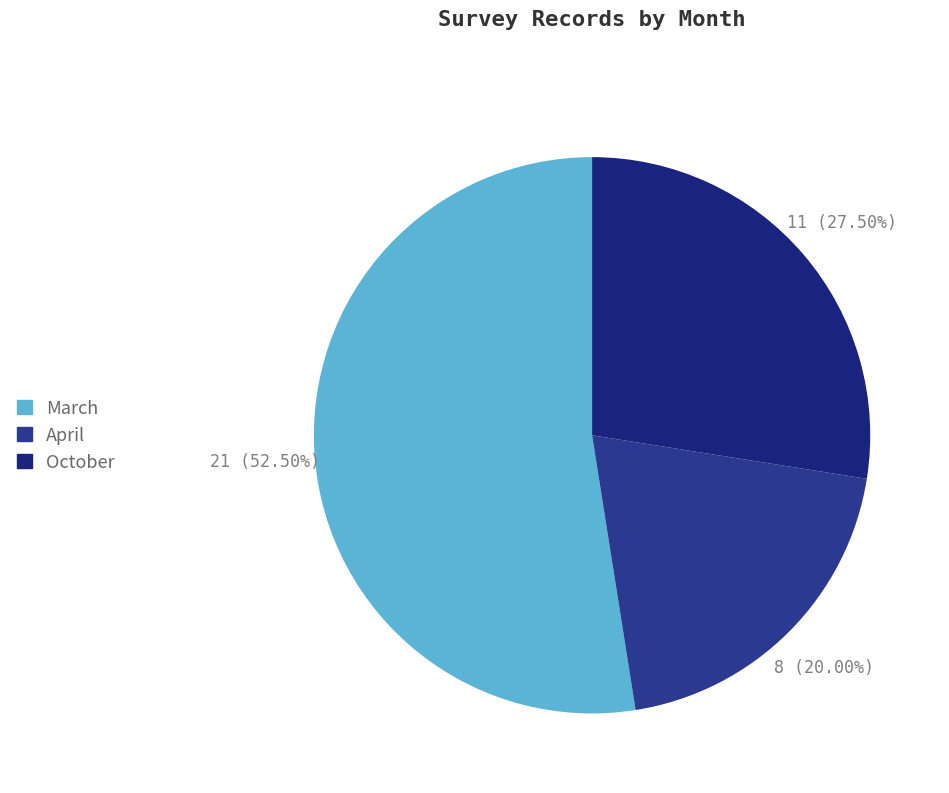

How many slices are in this pie chart?

3